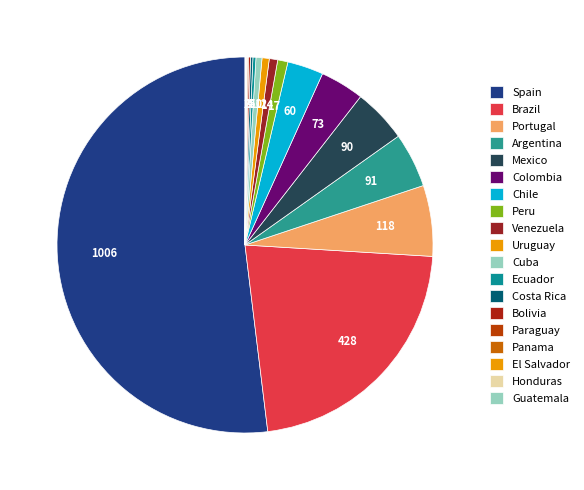

What is the ratio of the value at Guatemala to the value at Bolivia?

0.3